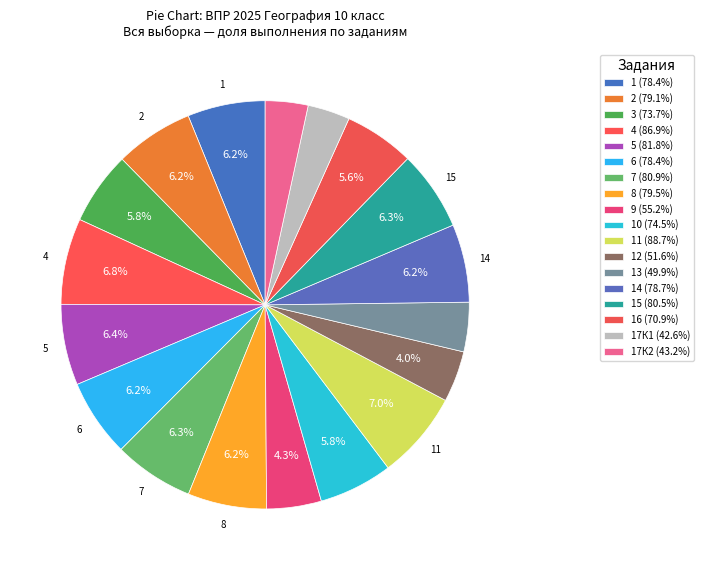

How many slices are in this pie chart?

18